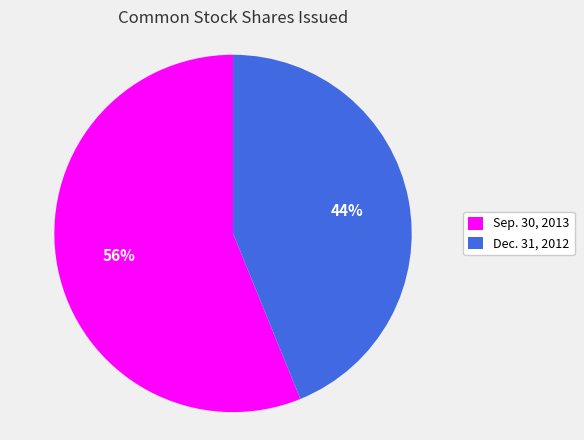

Rank the categories by value from highest to lowest.

Sep. 30, 2013, Dec. 31, 2012